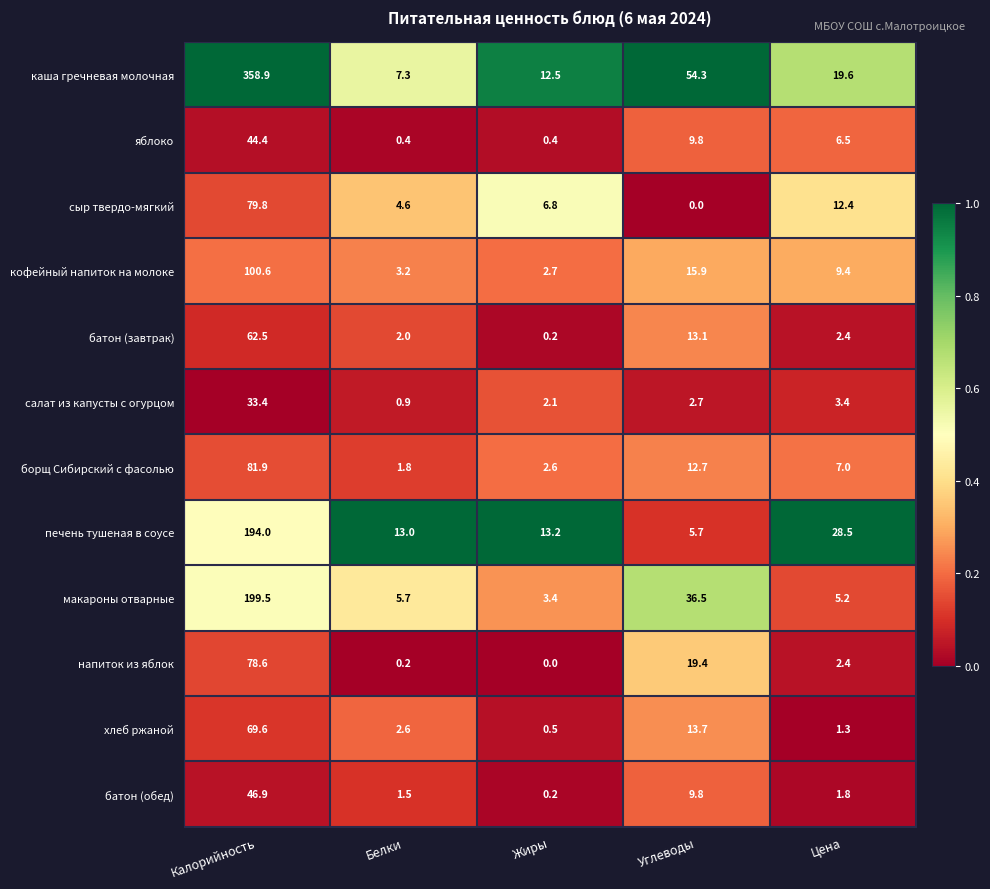

Which label corresponds to the largest value in the chart?

Калорийность